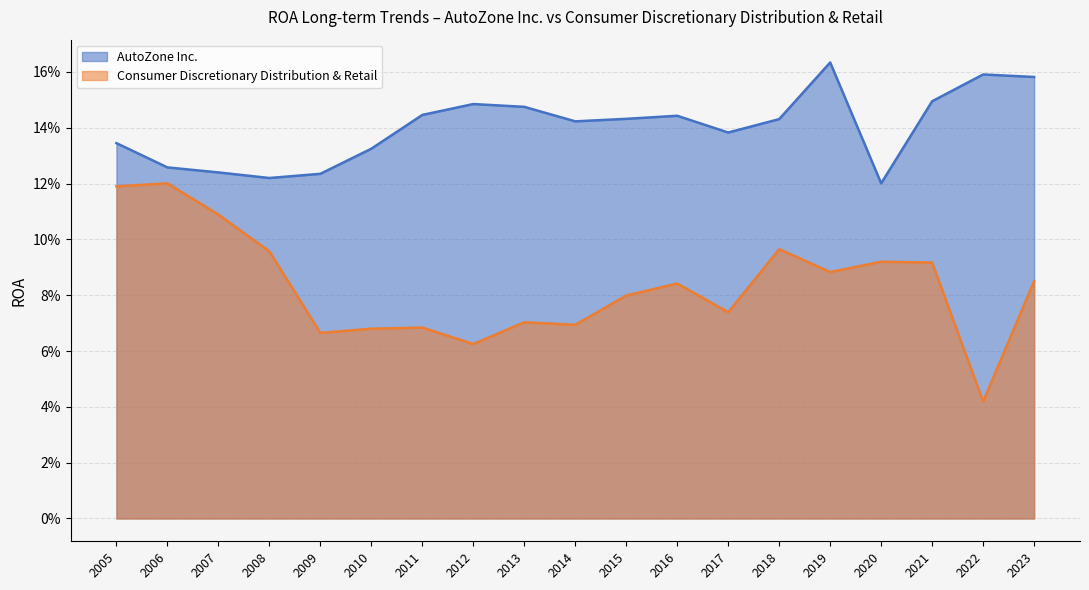

How many interior local valleys does the Consumer Discretionary Distribution & Retail series have?

6